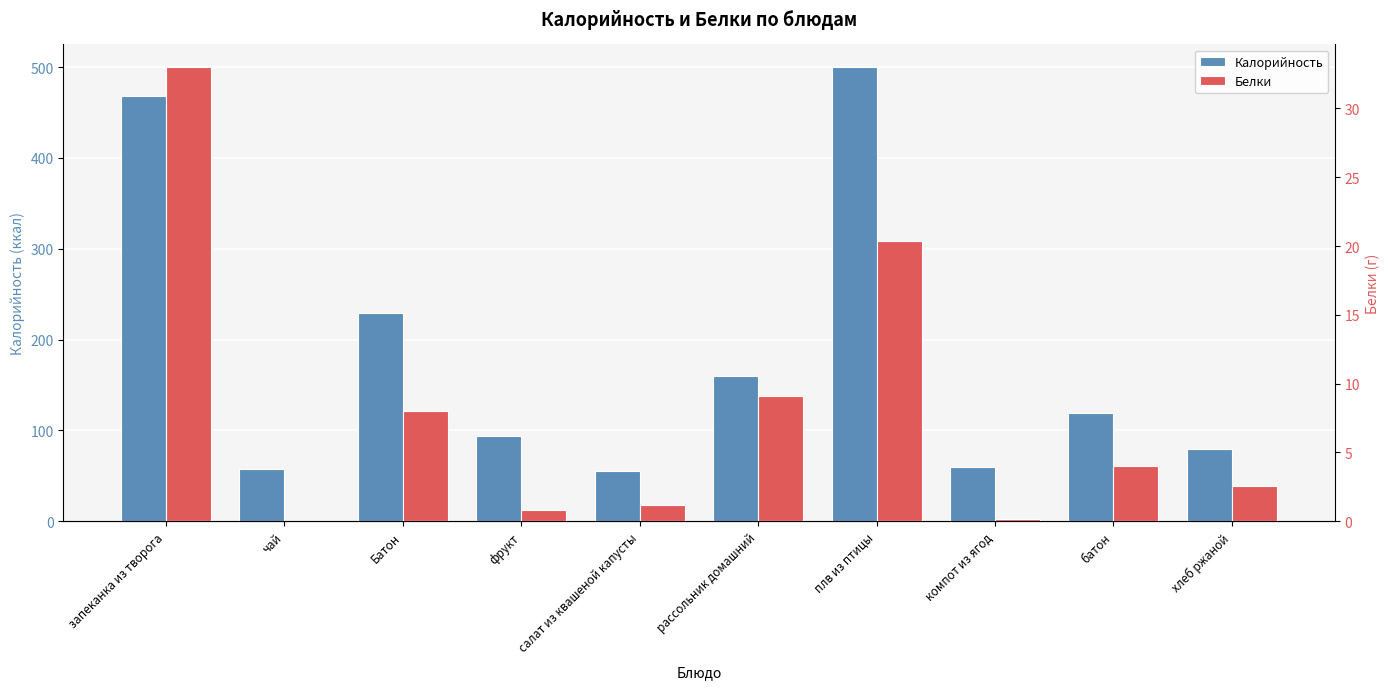

At плв из птицы, list the series in order from smallest to largest.

Белки, Калорийность